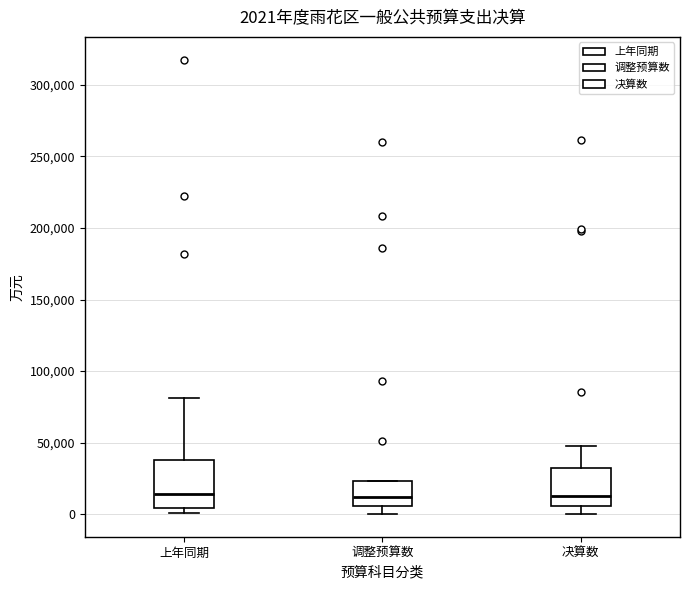

Comparing the boxes themselves (not the whiskers), which one is the tallest?

上年同期